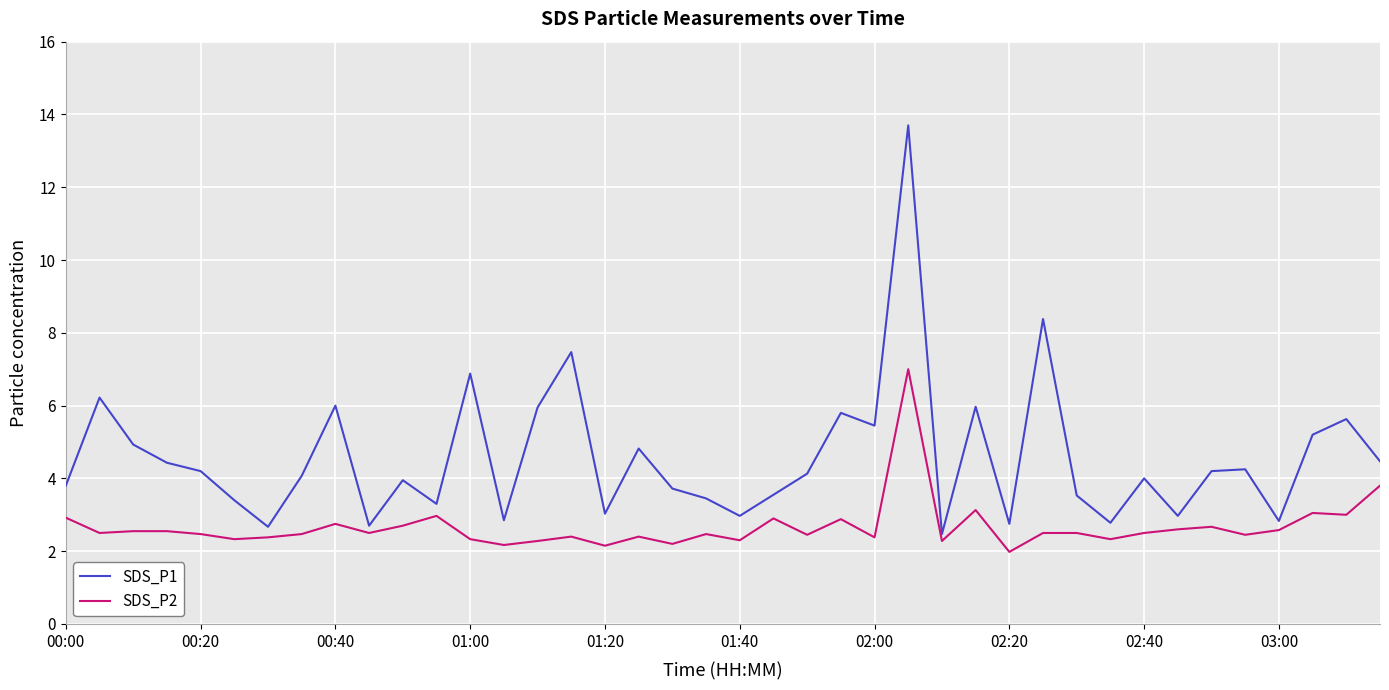

What is the lowest value of the SDS_P1 series?

2.5